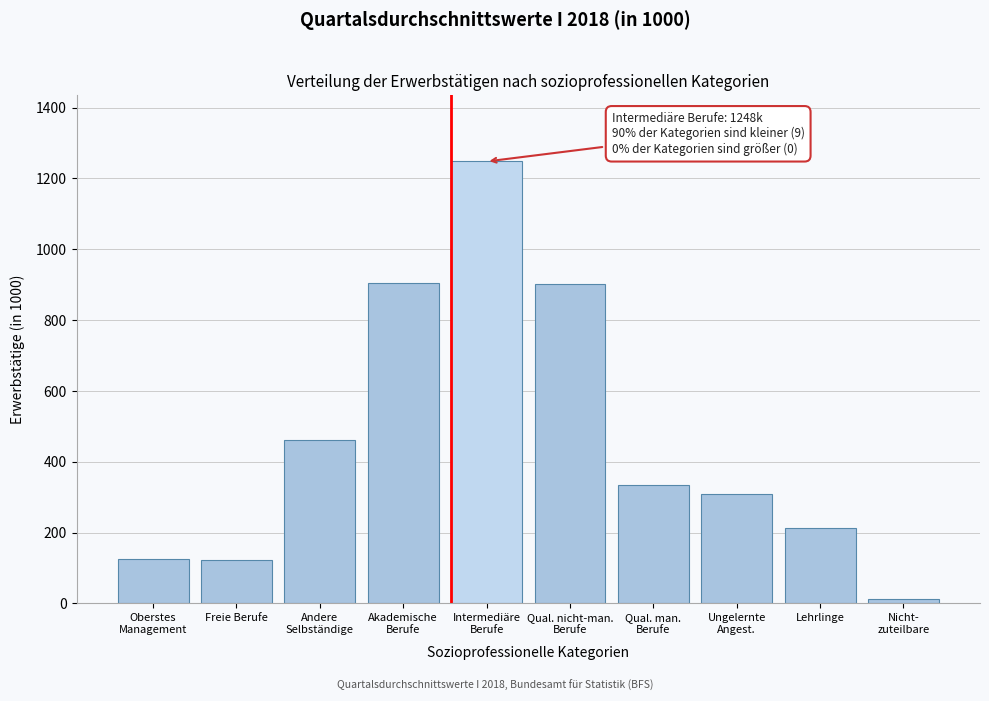

What is the difference between the maximum and second lowest values?

1124.6